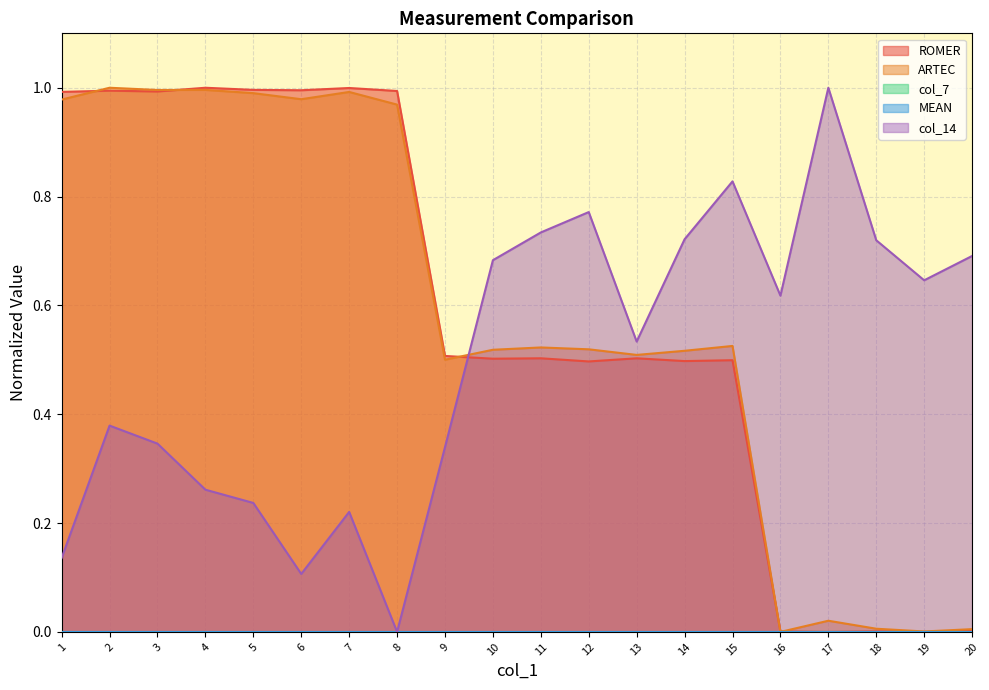

What is the value of the col_14 point at the 20th from the left?

0.7